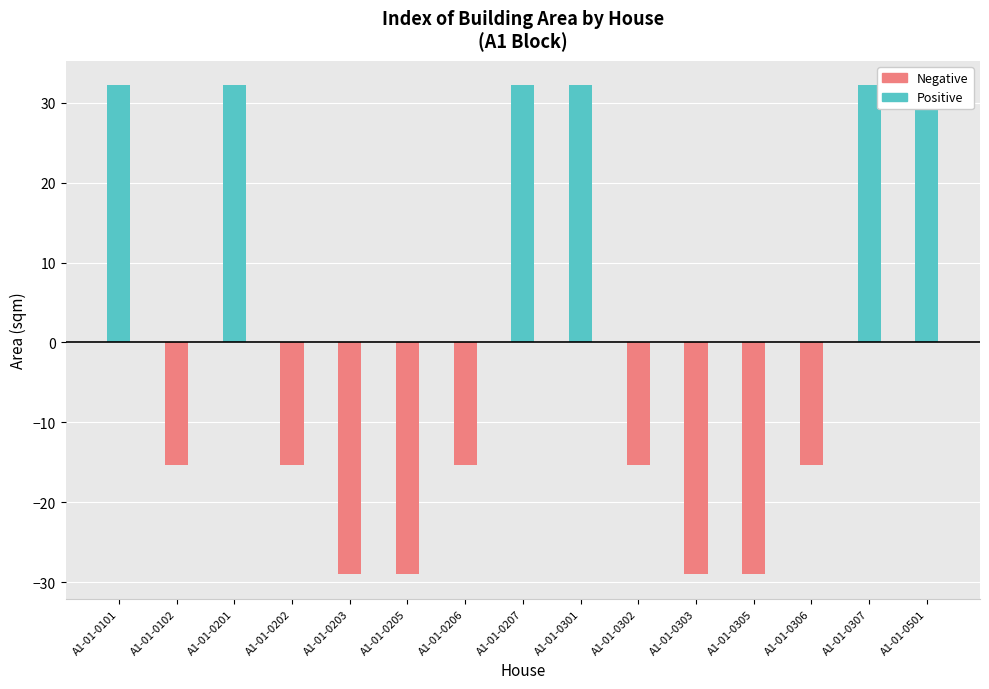

How many series are shown in this chart?

2